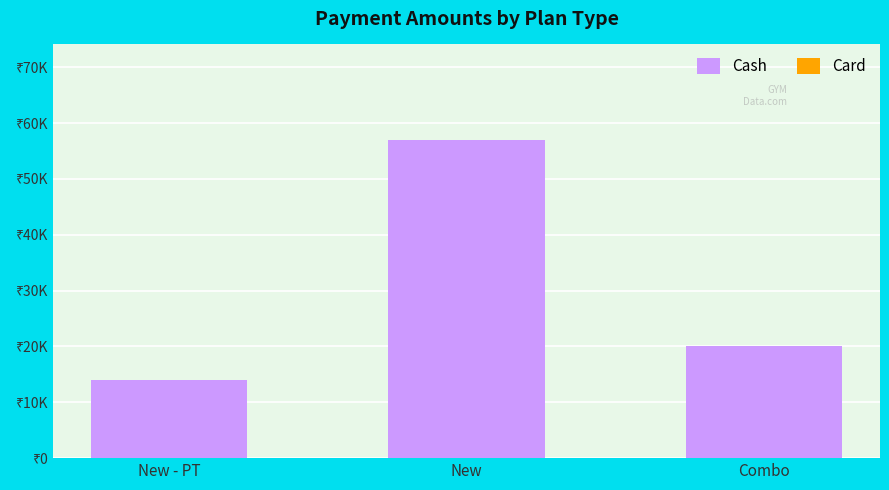

Are the bars horizontal?

No